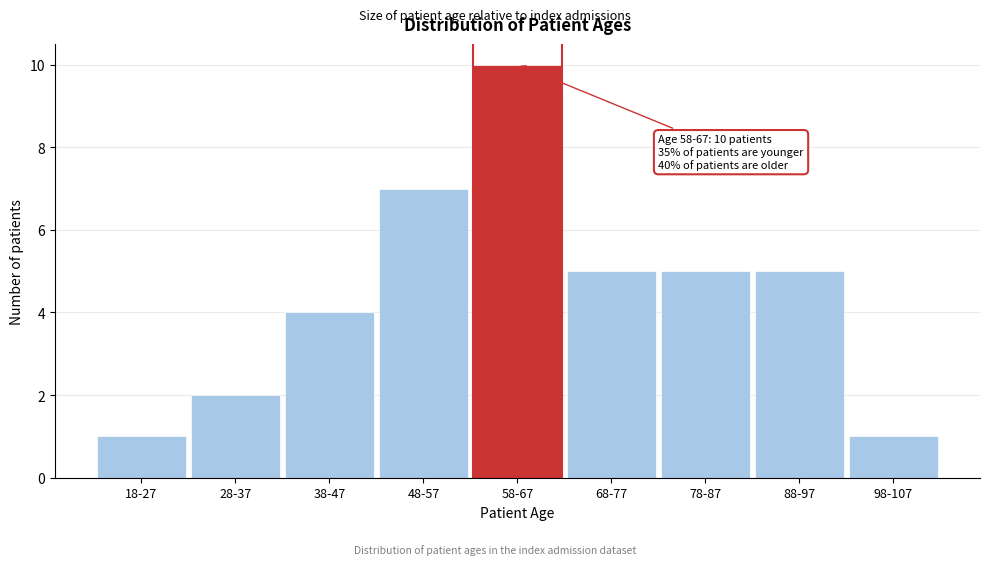

Reading left to right, extract all data points from this chart.

18-27=1	28-37=2	38-47=4	48-57=7	58-67=10	68-77=5	78-87=5	88-97=5	98-107=1